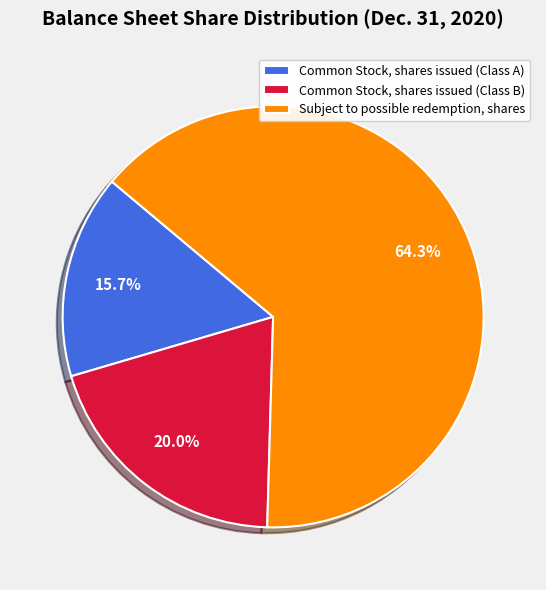

What is the ratio of the value at Common Stock, shares issued (Class B) to the value at Common Stock, shares issued (Class A)?

1.3